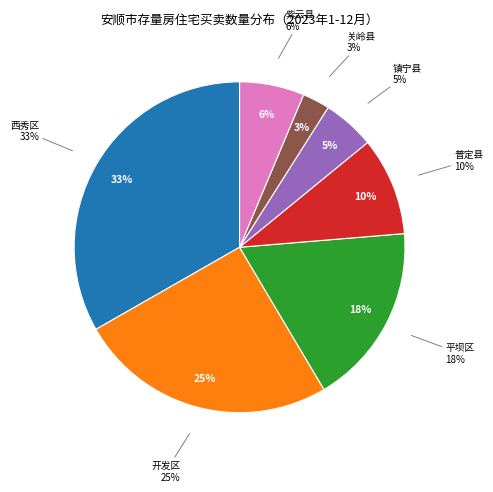

Is there a majority slice in this chart?

No